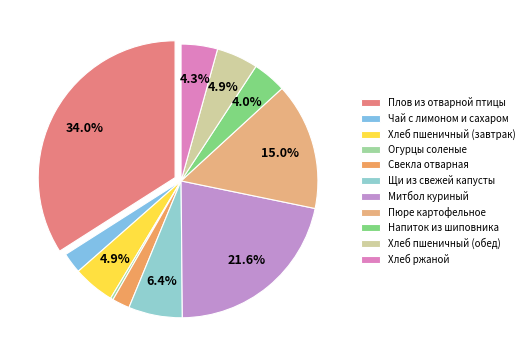

True or false: Плов из отварной птицы accounts for 34% of the total.

True